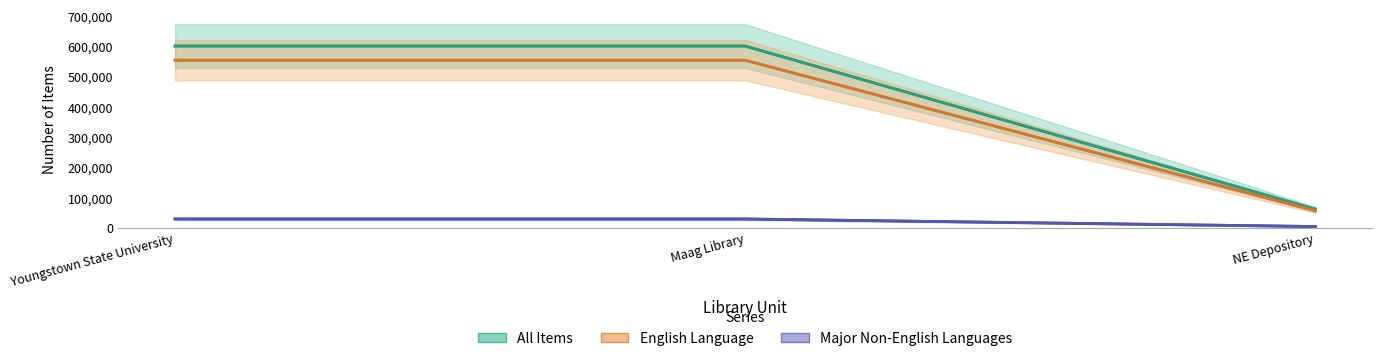

How many series are shown in this chart?

3